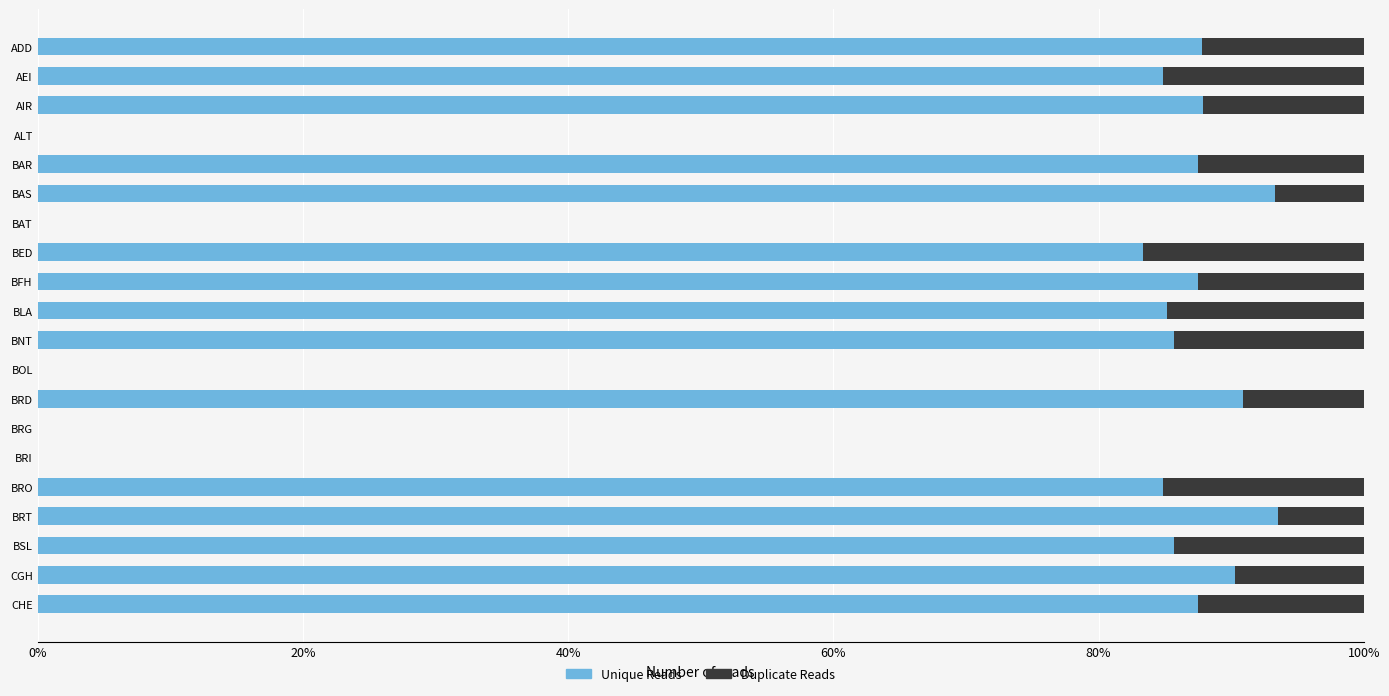

What is the sum of all Unique Reads values?

1315.9